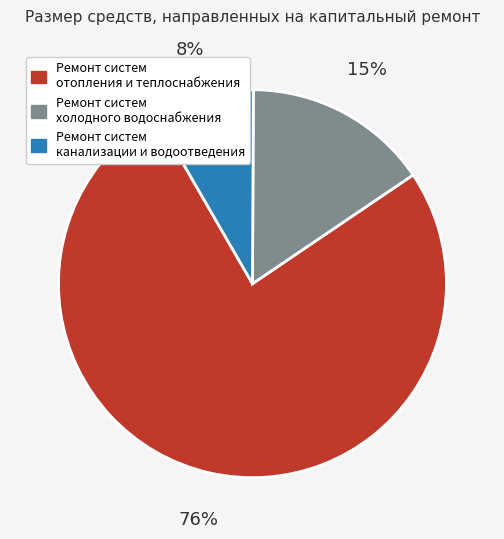

Is there any slice that represents more than half of the pie?

Yes